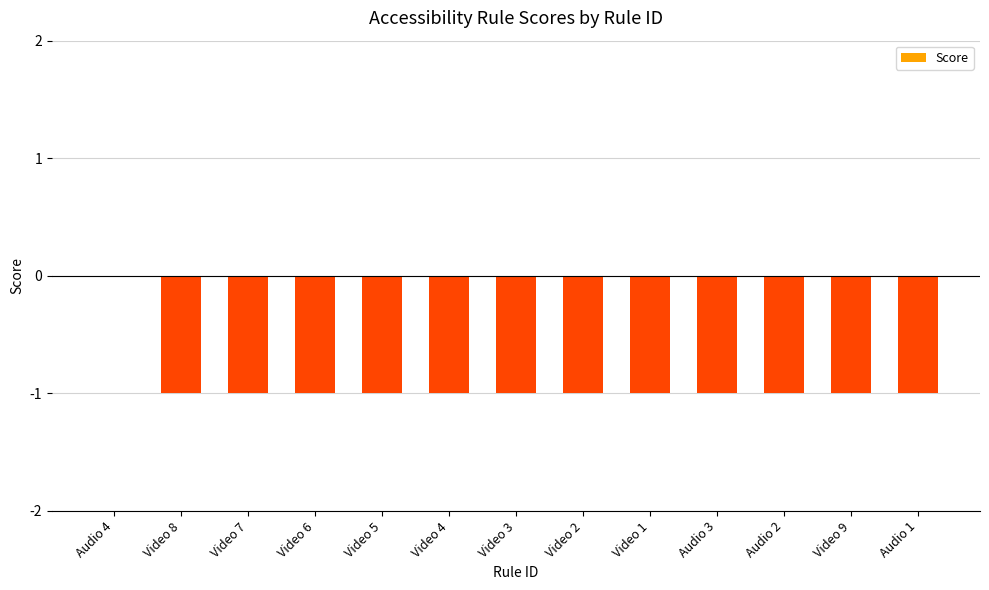

At which label is the value closest to 0?

Audio 4